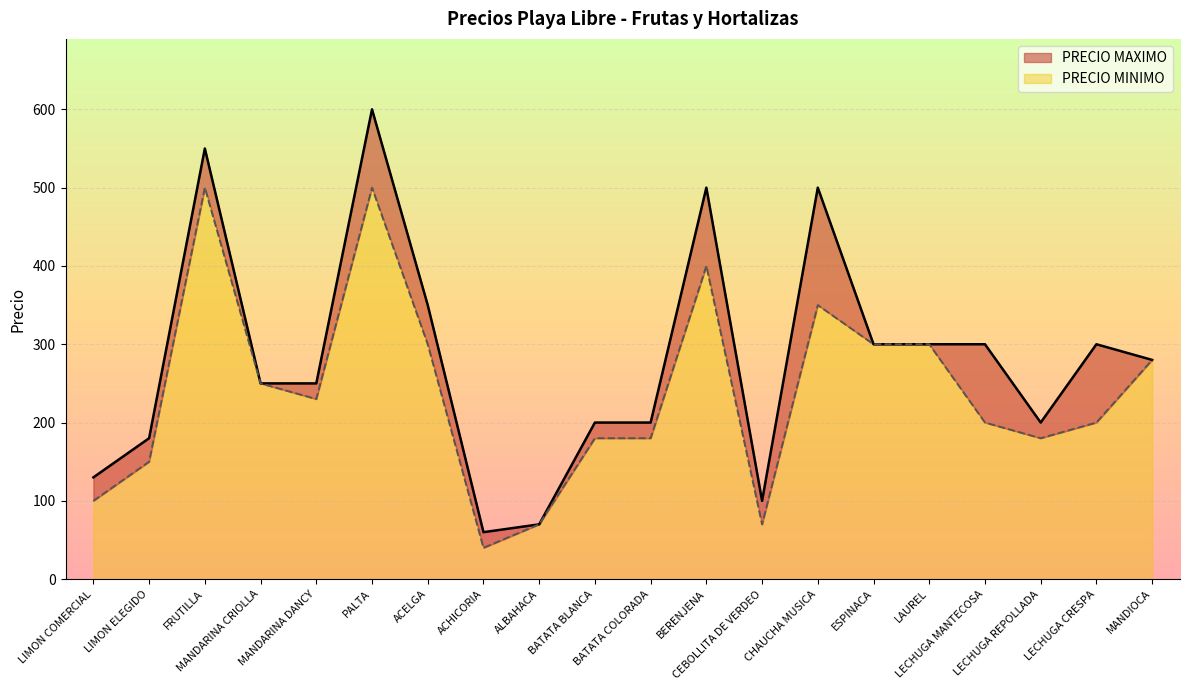

Reading left to right, transcribe all the data shown in this chart.

PRECIO MAXIMO: 130	180	550	250	250	600	350	60	70	200	200	500	100	500	300	300	300	200	300	280
PRECIO MINIMO: 100	150	500	250	230	500	300	40	70	180	180	400	70	350	300	300	200	180	200	280